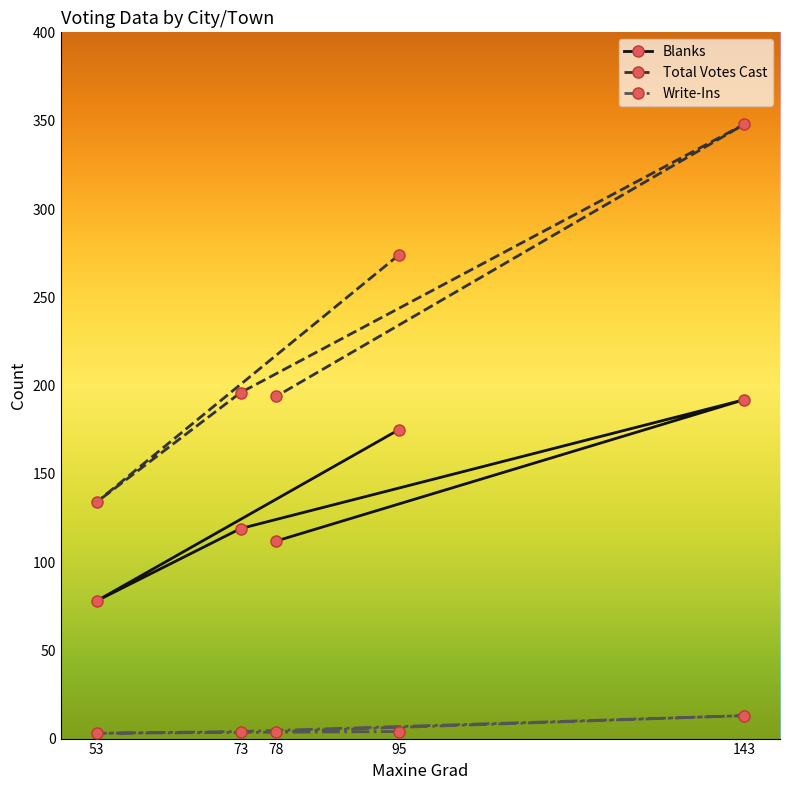

What is the maximum value for Write-Ins?

13